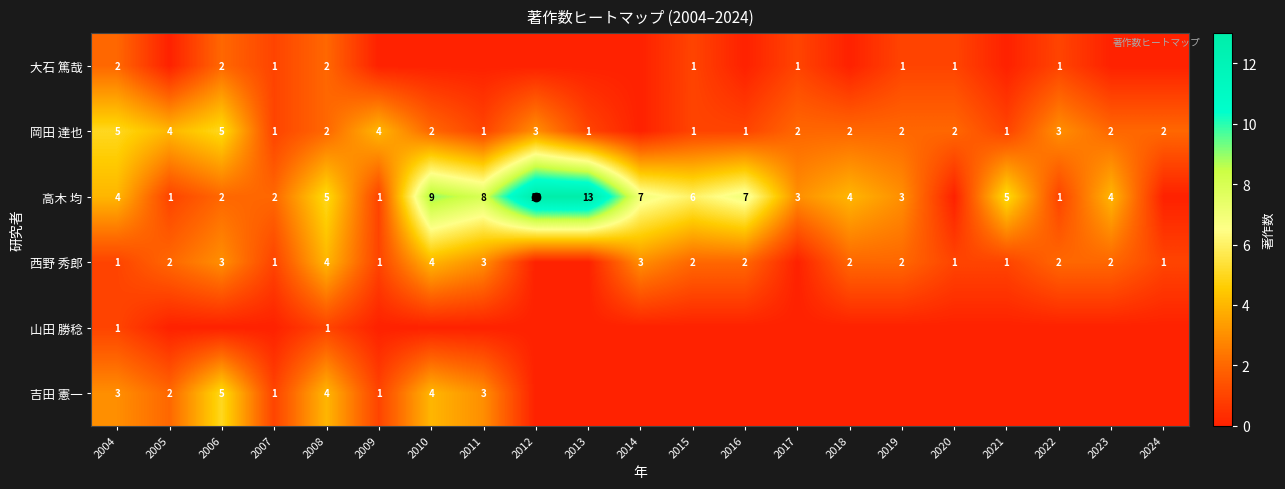

True or false: 吉田 憲一 has a value of 2 at 2016.

False